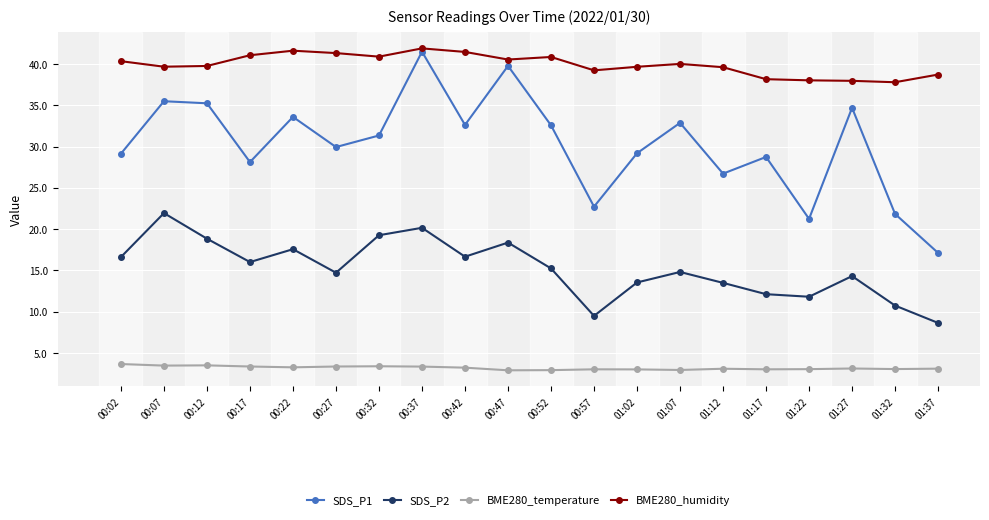

True or false: BME280_humidity has a value of 41.9 at 00:37.

True